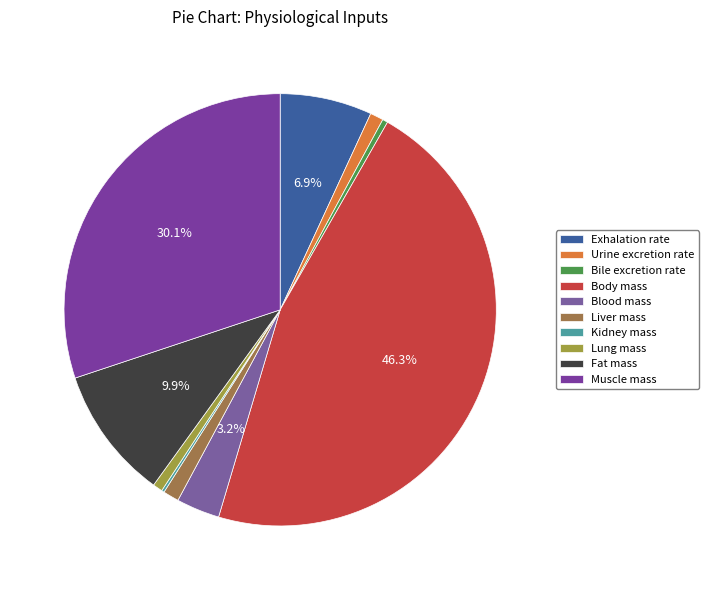

Which category has the smallest portion of the pie?

Kidney mass